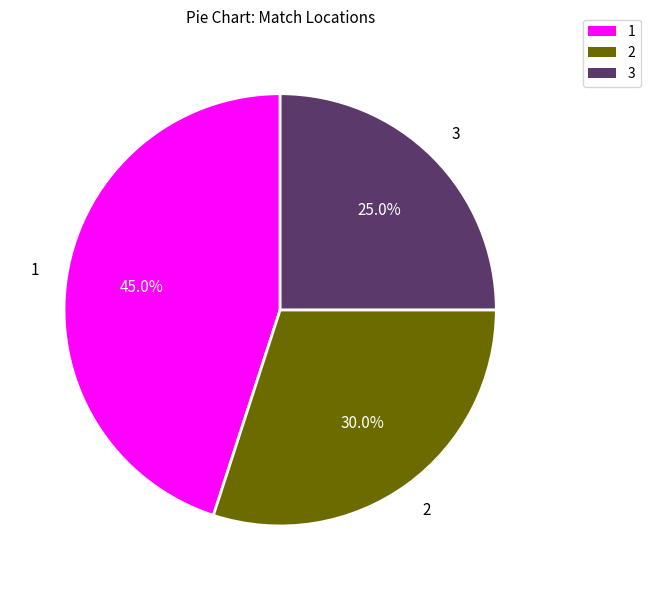

Is there any slice that represents more than half of the pie?

No